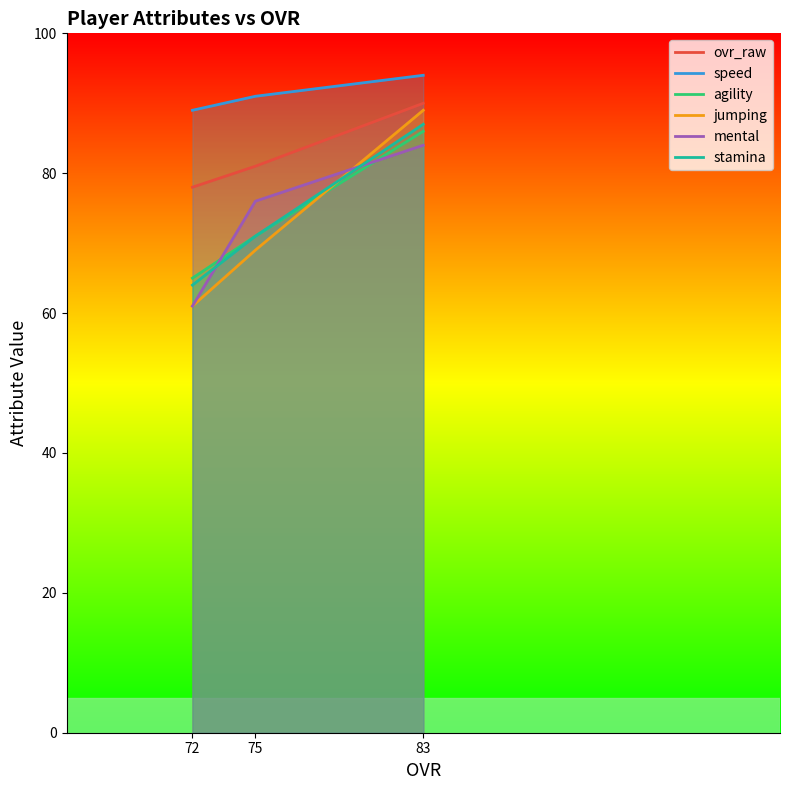

Is it true that mental equals 84 at 83?

True